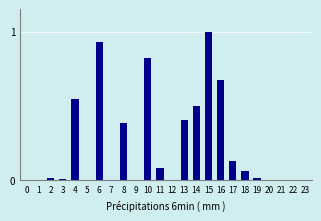

What is the sum of all values?

5.6